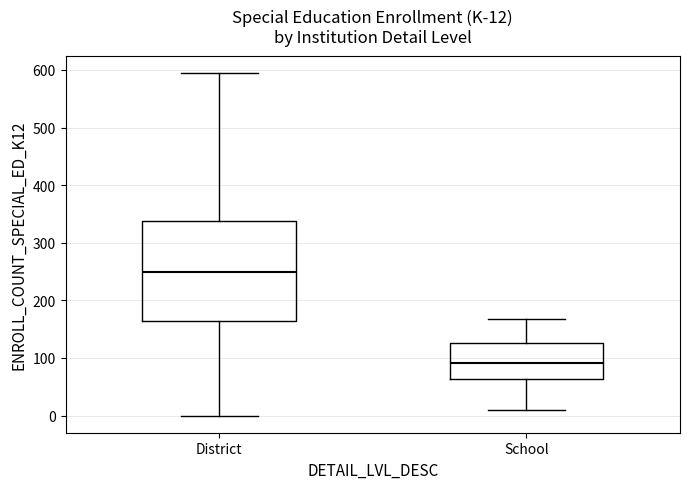

Which box has the lowest median line?

School